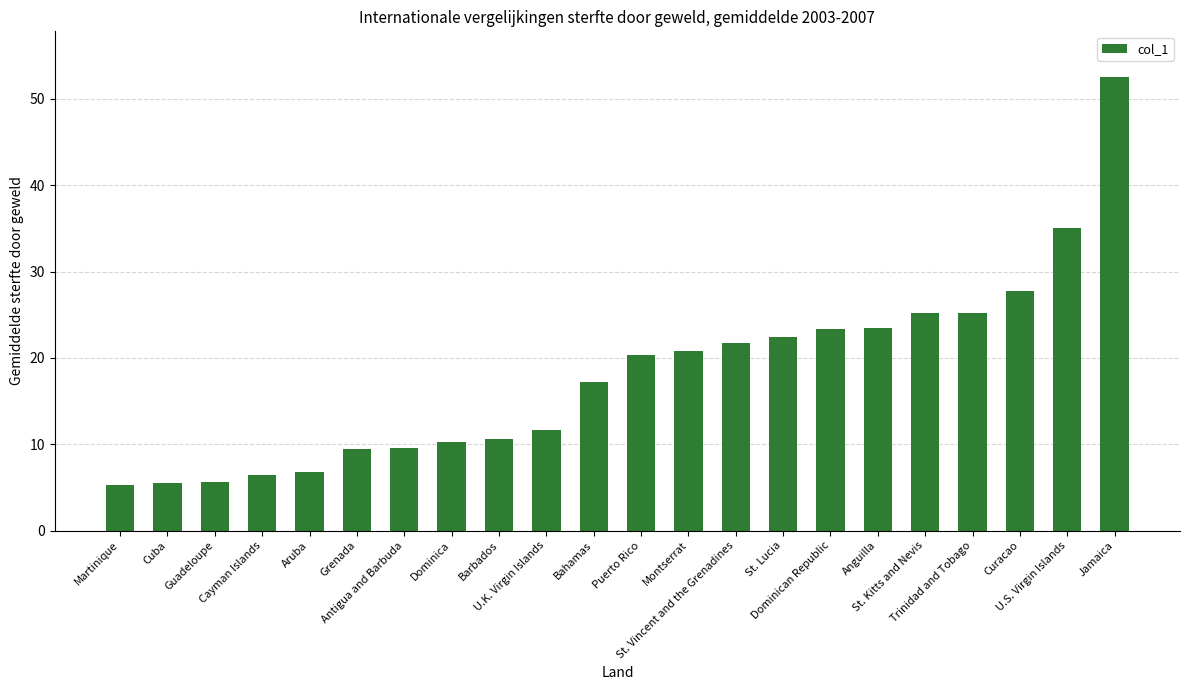

What is the minimum value shown in the chart?

5.3